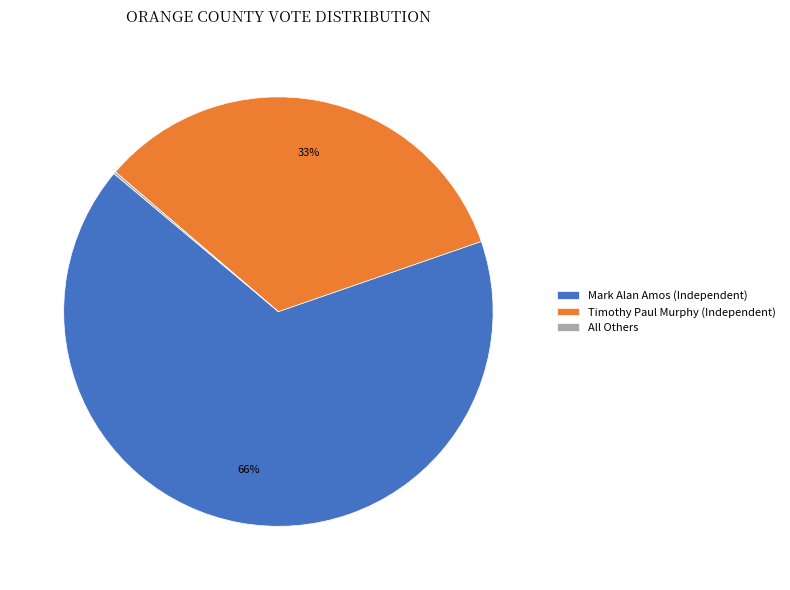

To the nearest percent, what portion does Timothy Paul Murphy (Independent) represent?

33%